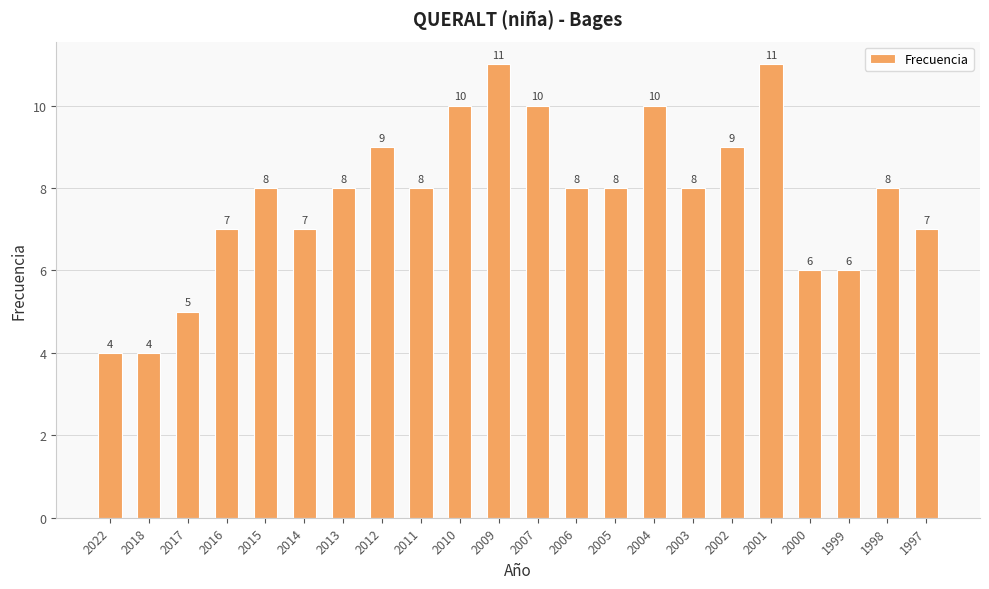

What is the value of the 20th bar from the left?

6